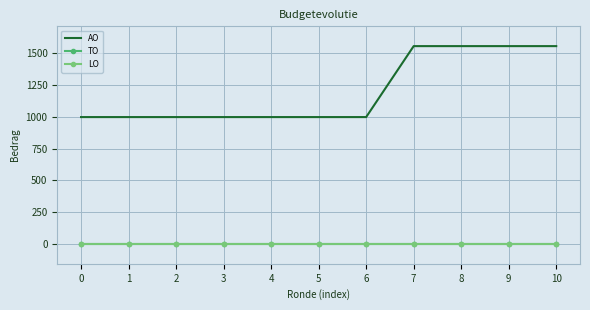

Reading left to right, list all the values displayed in this chart.

AO: 0=998	1=998	2=998	3=998	4=998	5=998	6=998	7=1556	8=1556	9=1556	10=1556
TO: 0=0	1=0	2=0	3=0	4=0	5=0	6=0	7=0	8=0	9=0	10=0
LO: 0=0	1=0	2=0	3=0	4=0	5=0	6=0	7=0	8=0	9=0	10=0